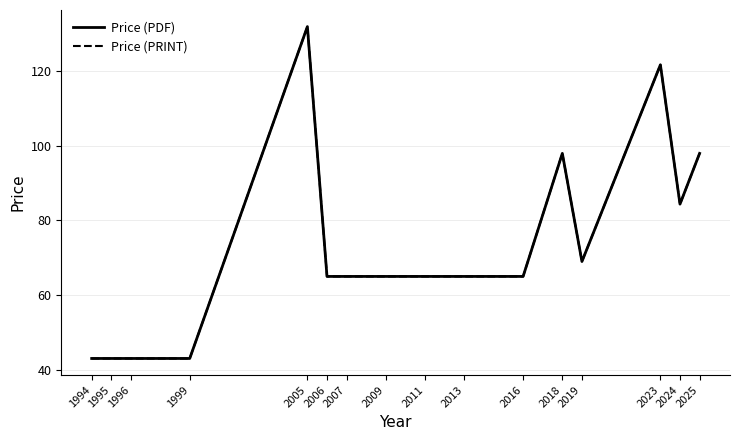

Where is the first local maximum for Price (PRINT)?

2005